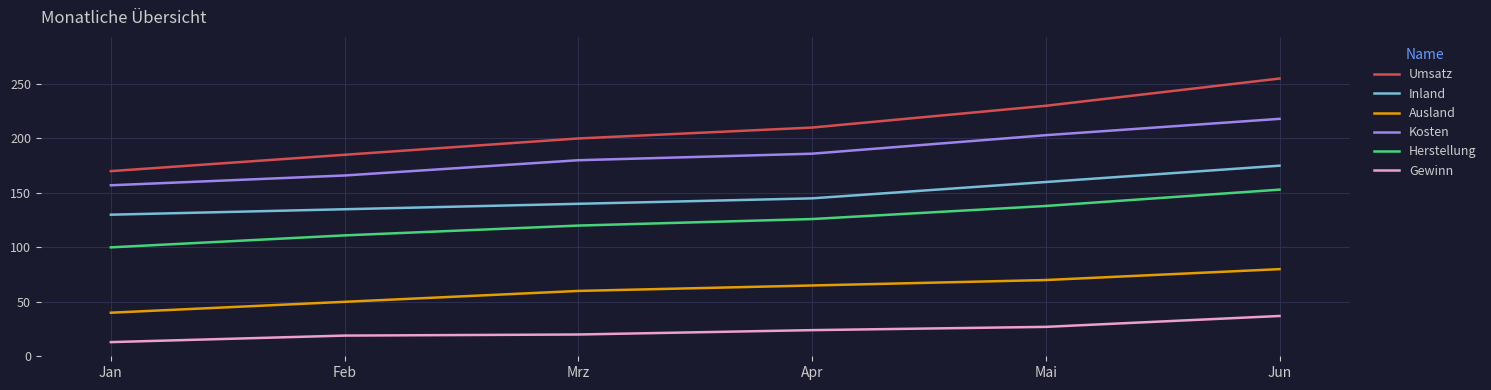

What is the difference between the Gewinn values at Feb and Jun?

18